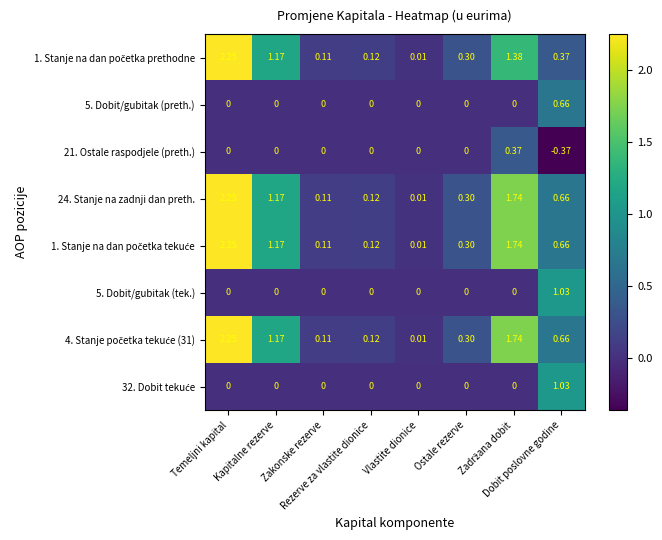

Count the number of categories in the chart.

8